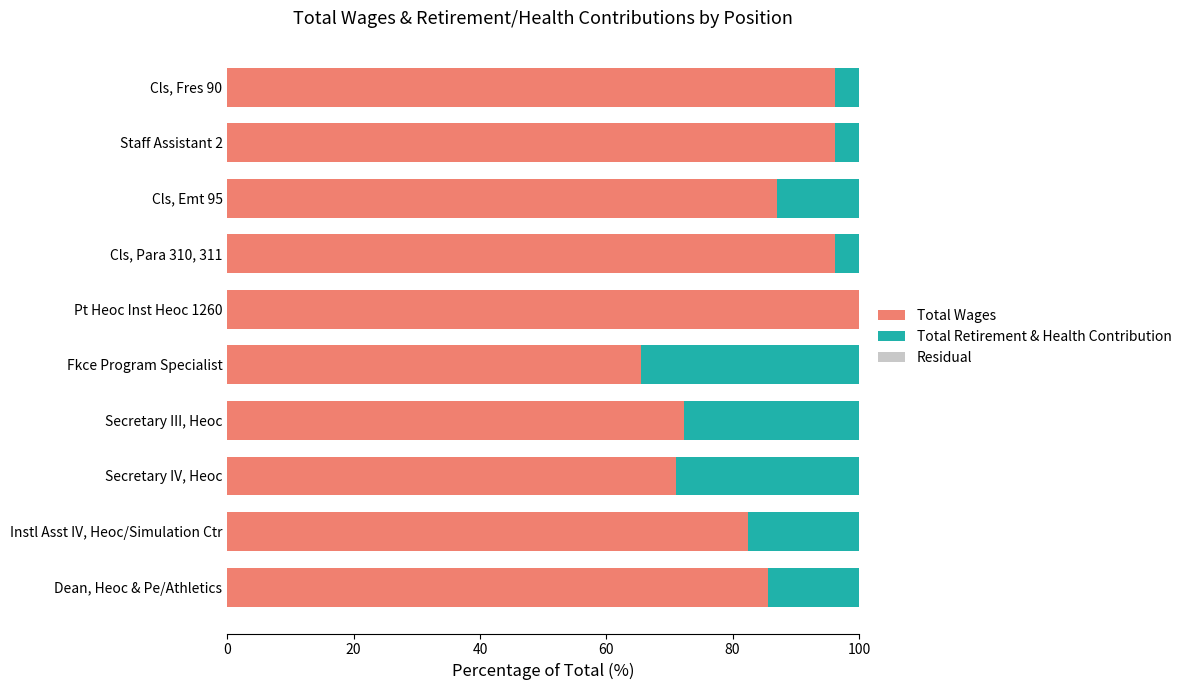

What is the total value across all series at Dean, Heoc & Pe/Athletics?

100.0